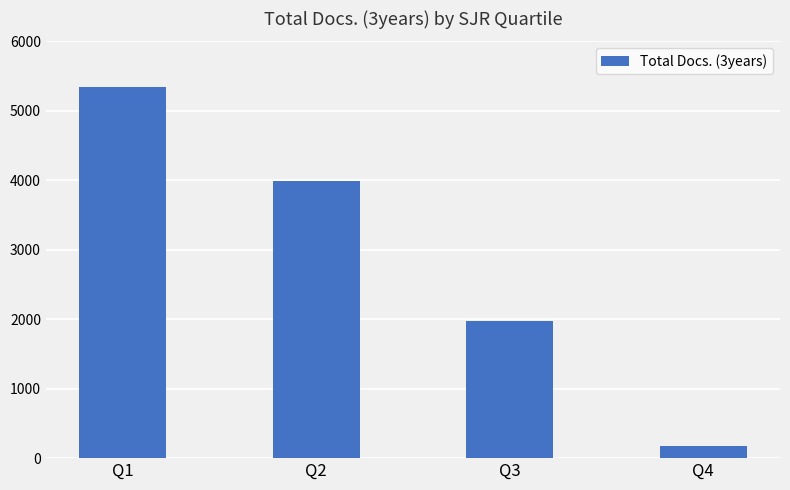

What is the smallest value displayed?

181